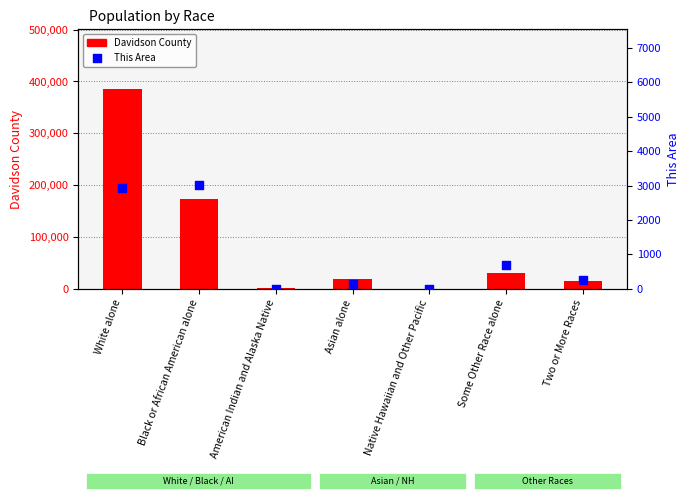

At how many categories does at least one series exceed 143160?

2